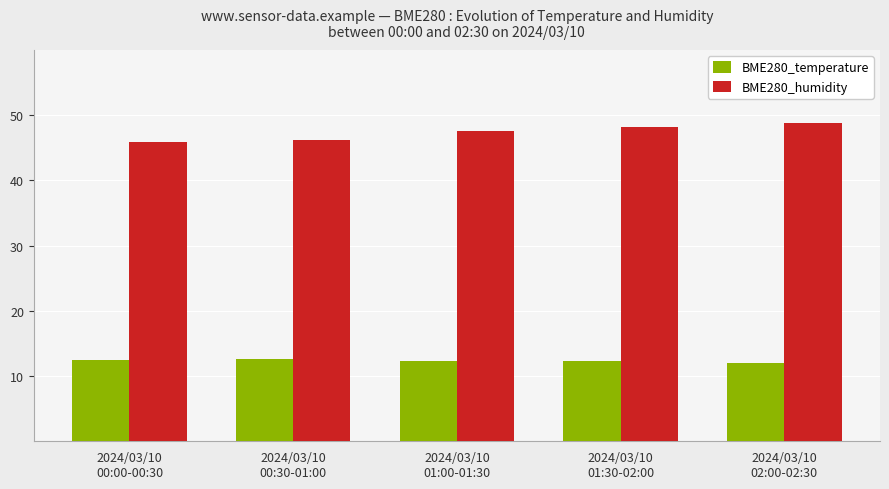

What is the minimum value shown in the chart?

12.1